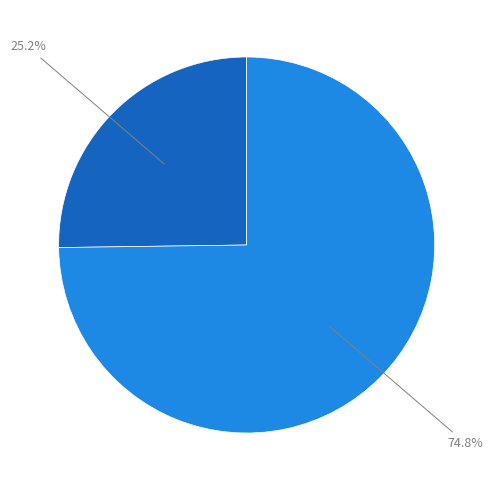

Does any single category account for the majority?

Yes